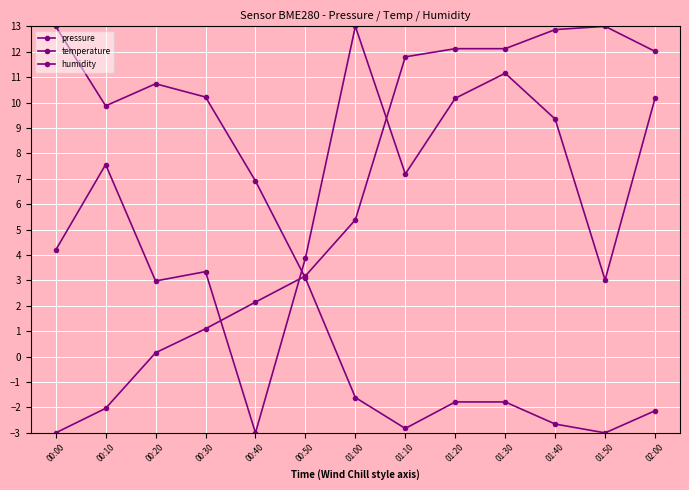

At which category does the chart reach its peak across all series?

01:00